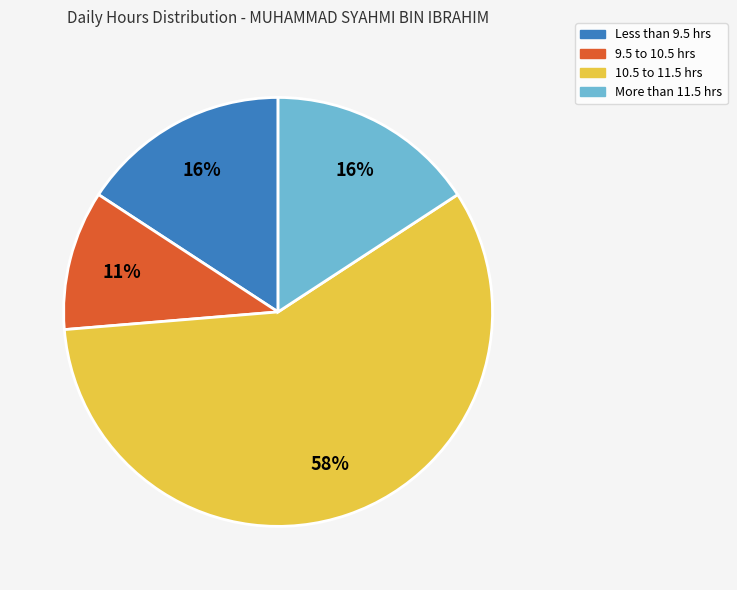

Does any single category account for the majority?

Yes